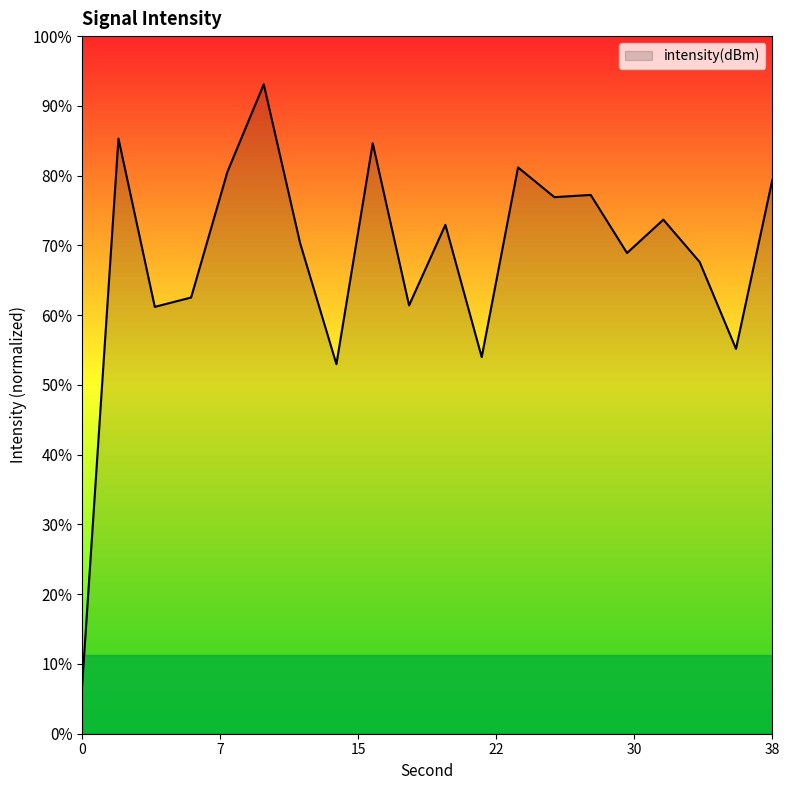

Where is the data nearest to the value -124?

36